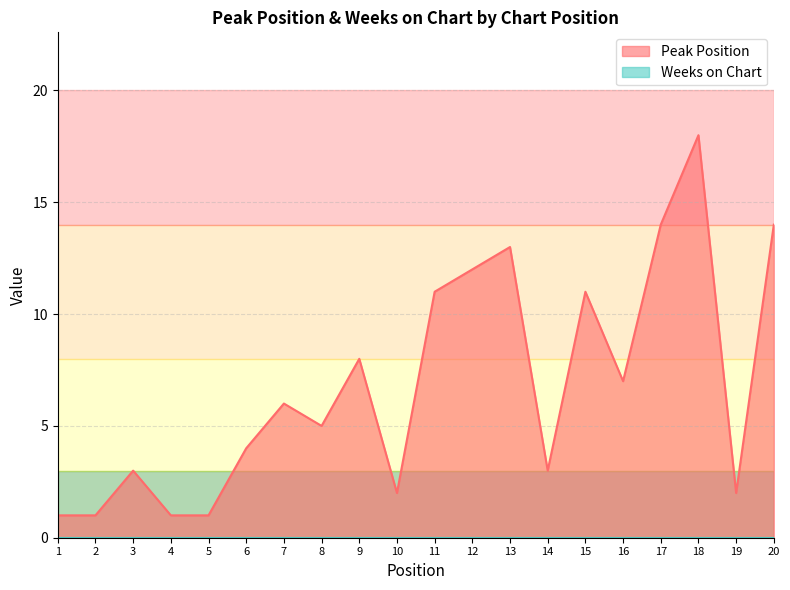

How many values are below 6?

10